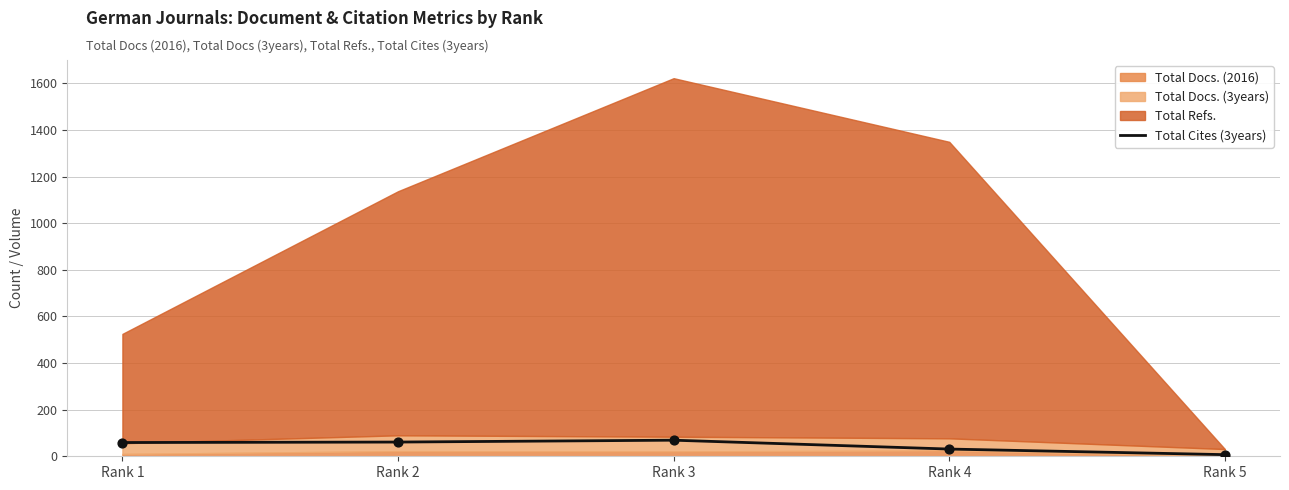

Which has a higher value, Rank 3 or Rank 2?

Rank 3